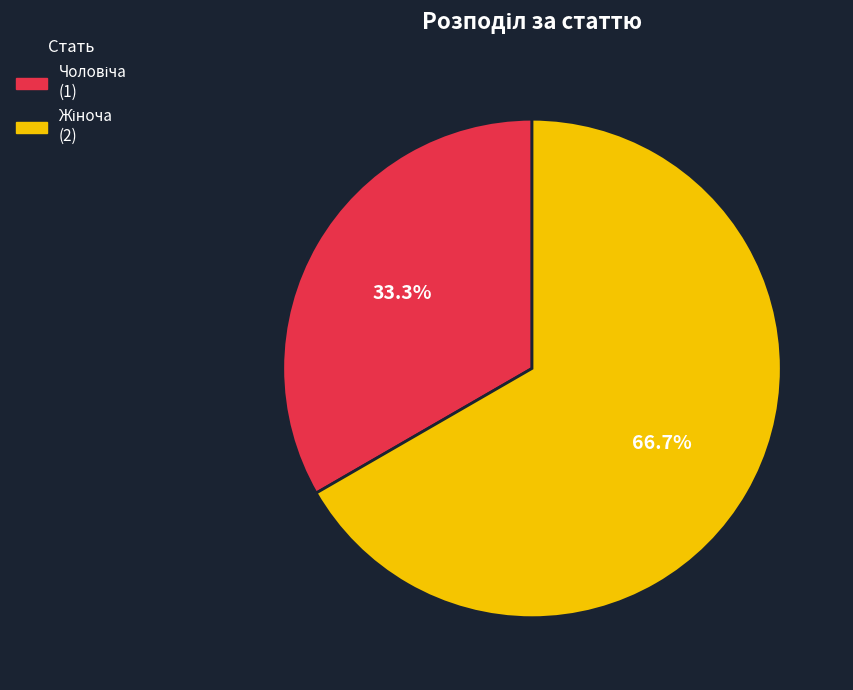

Does any single category account for the majority?

Yes